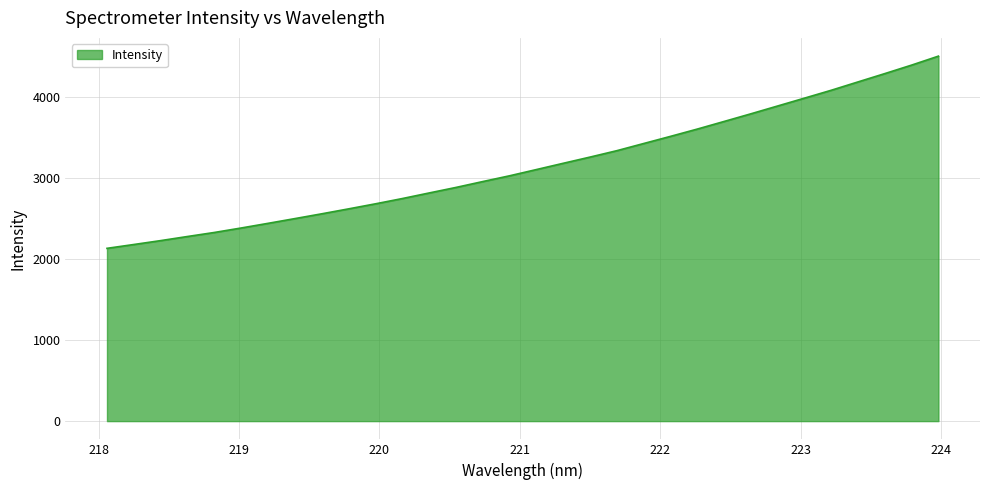

What is the difference between the maximum and minimum values?

2374.6